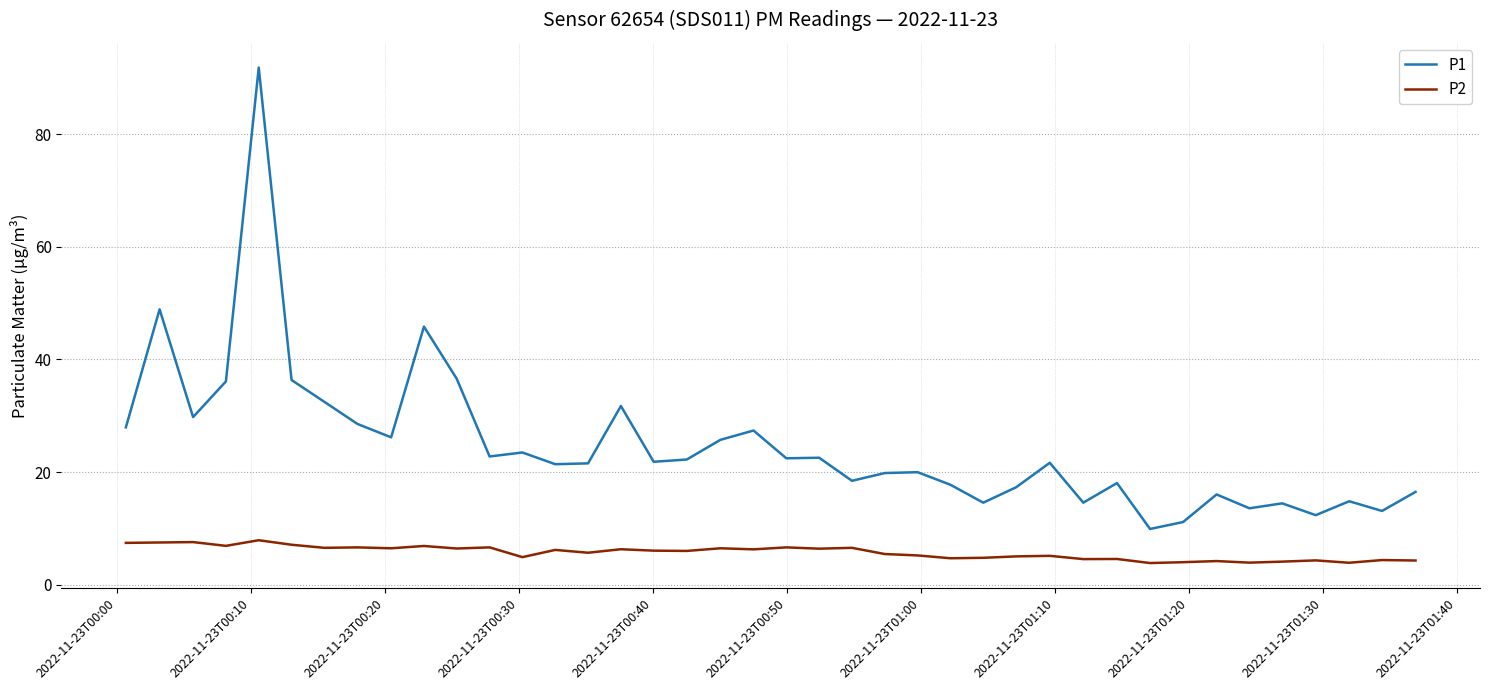

What is the greatest value displayed?

91.8